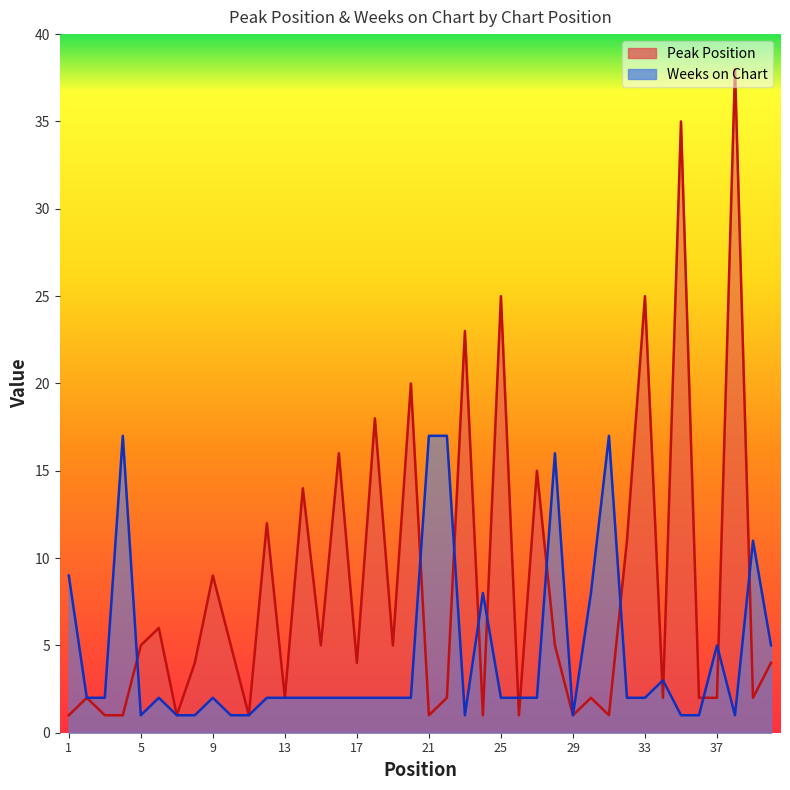

What value does the Peak Position series have at 20, to the nearest 5?

20